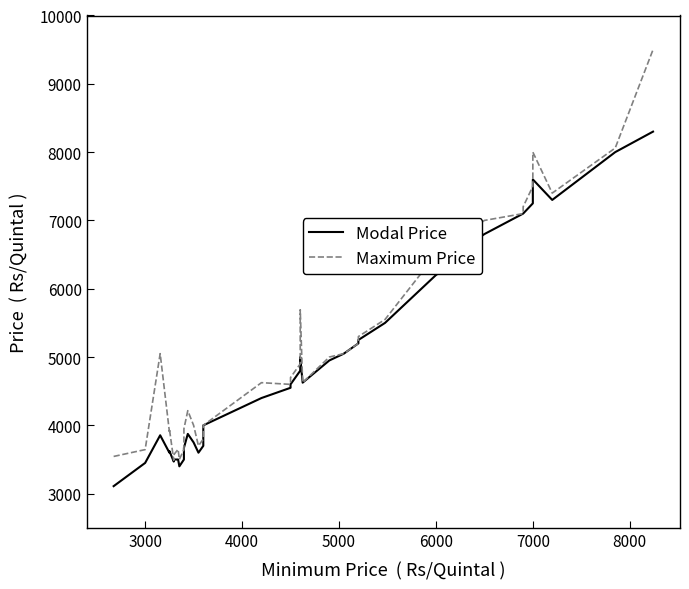

Which series has the largest total across all categories?

Maximum Price